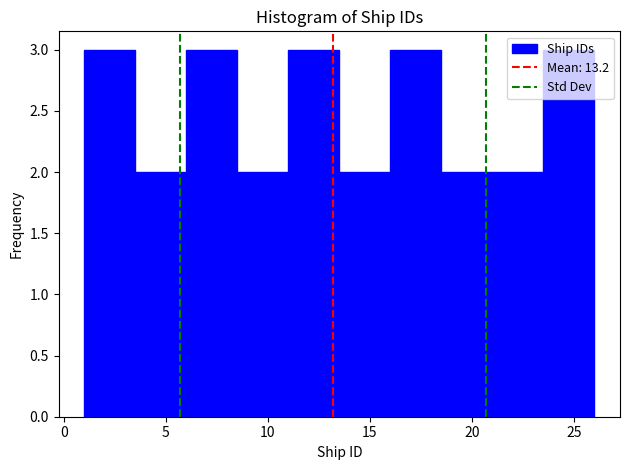

How tall is the bar that spans 1.0 to 3.5 on the x-axis? The values are not printed on the chart, so give them approximately, as read against the axis.

3